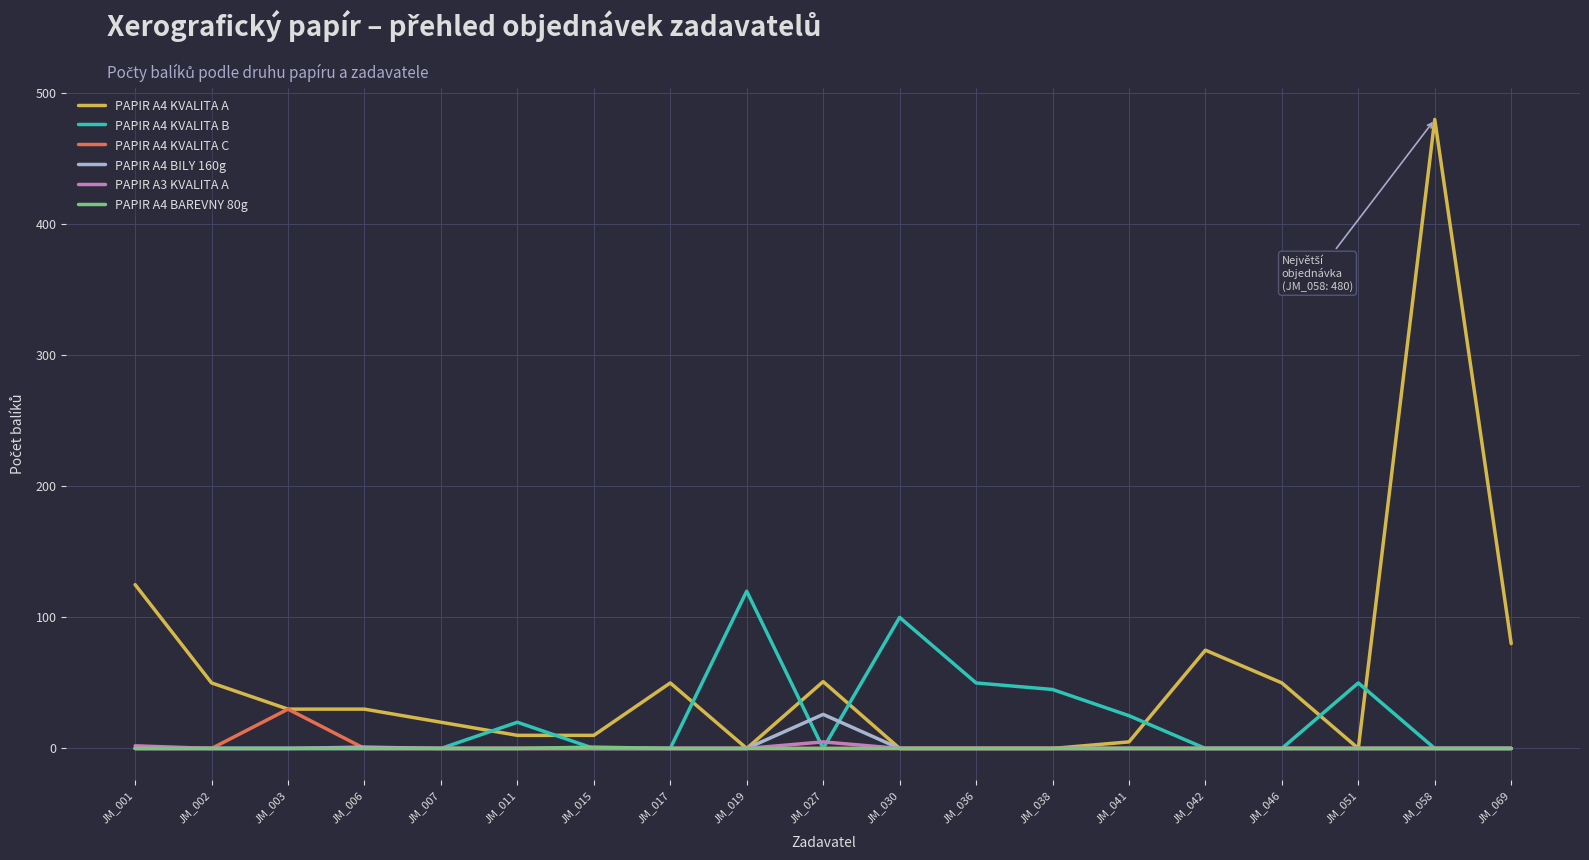

True or false: PAPIR A4 KVALITA A and PAPIR A4 KVALITA B intersect in this chart.

True